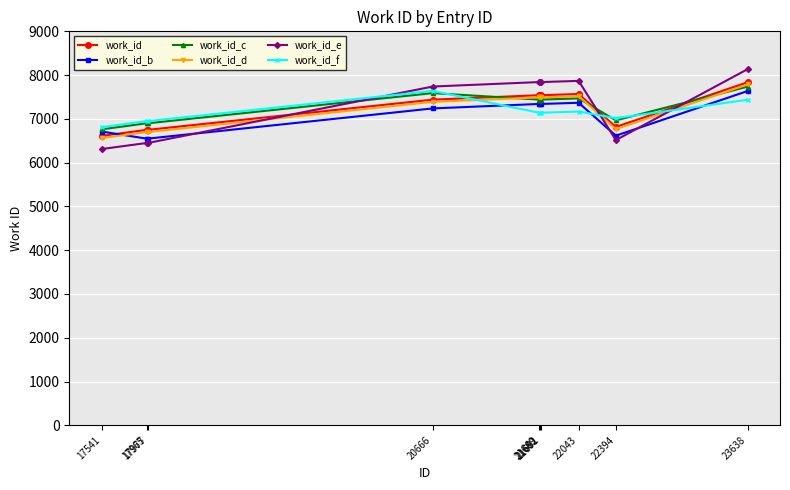

Which series has the largest range (max minus min)?

work_id_e